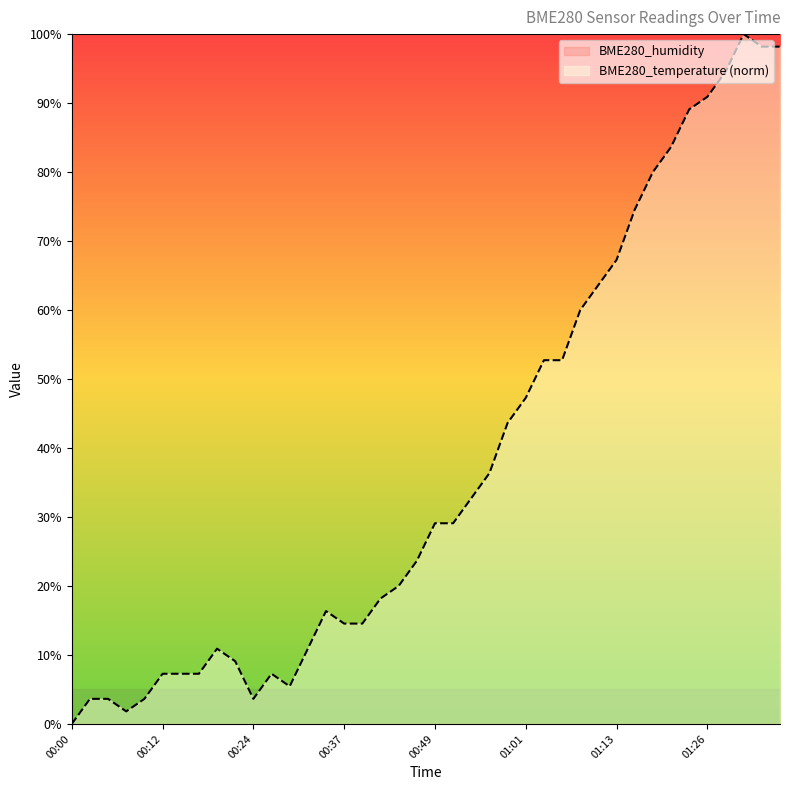

How many values are above zero?

39